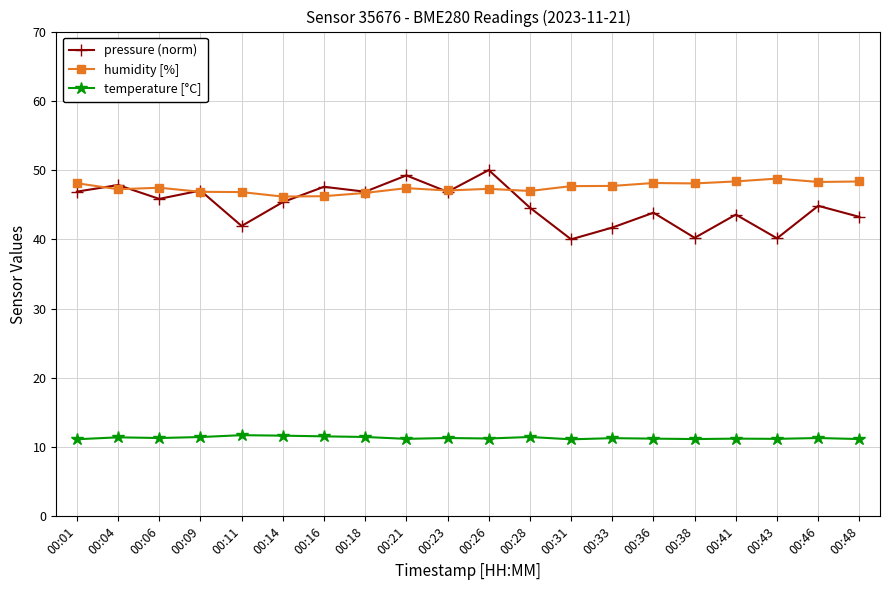

Is this an area chart (filled region under the line)?

No